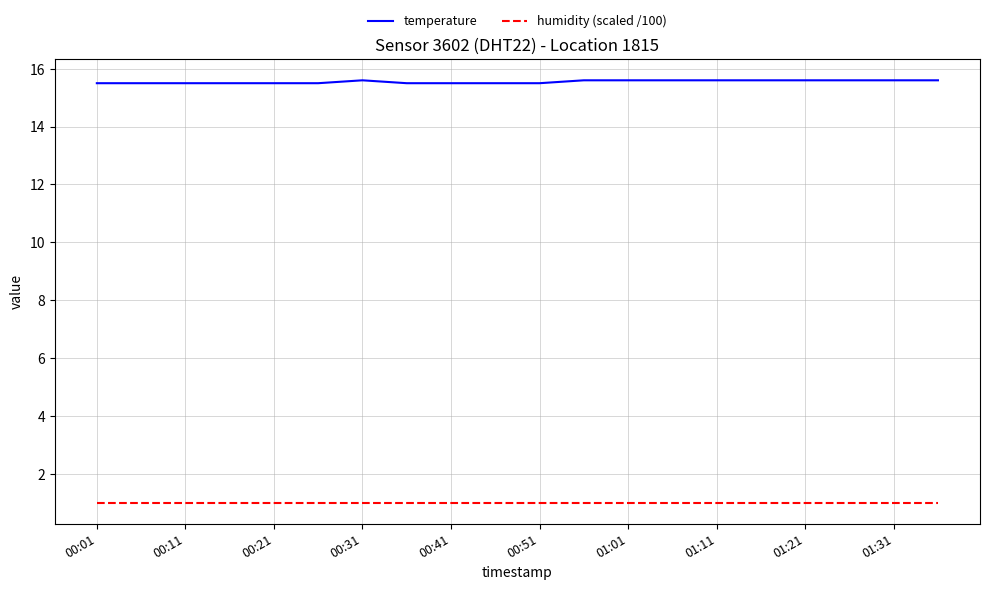

True or false: humidity (scaled /100) and temperature intersect in this chart.

False